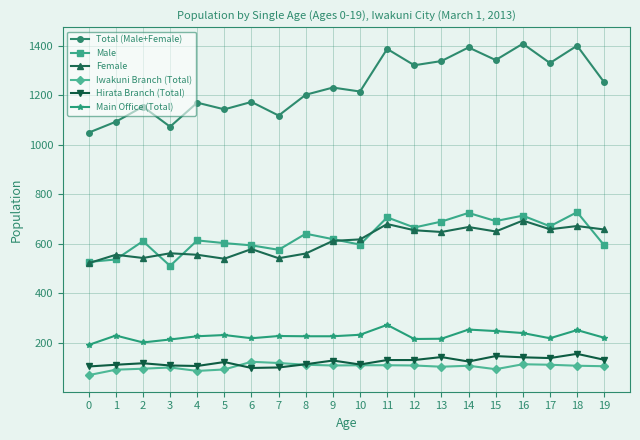

What is the spread (max minus min) of values at 4?

1083